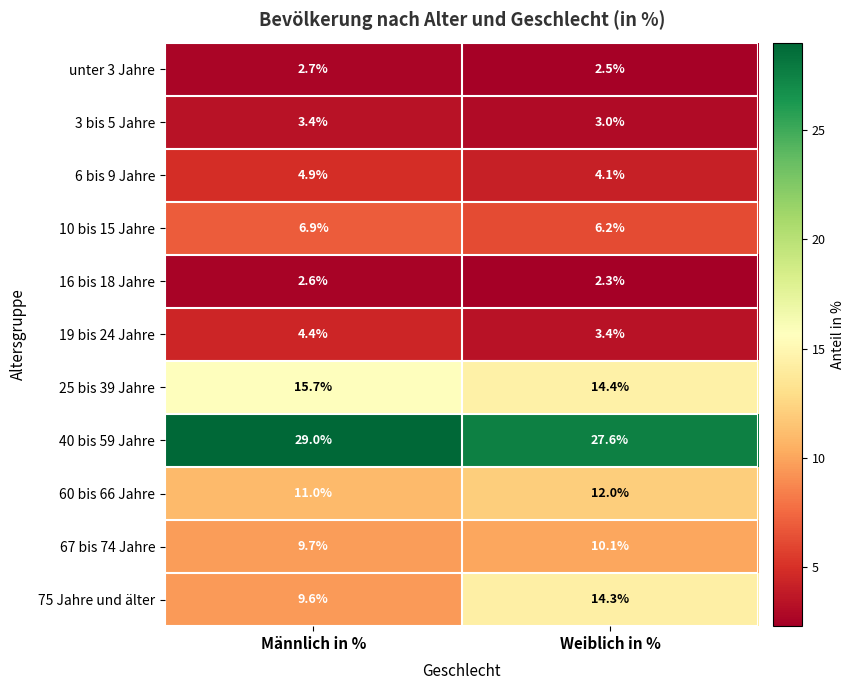

Which series has the widest spread of values?

75 Jahre und älter